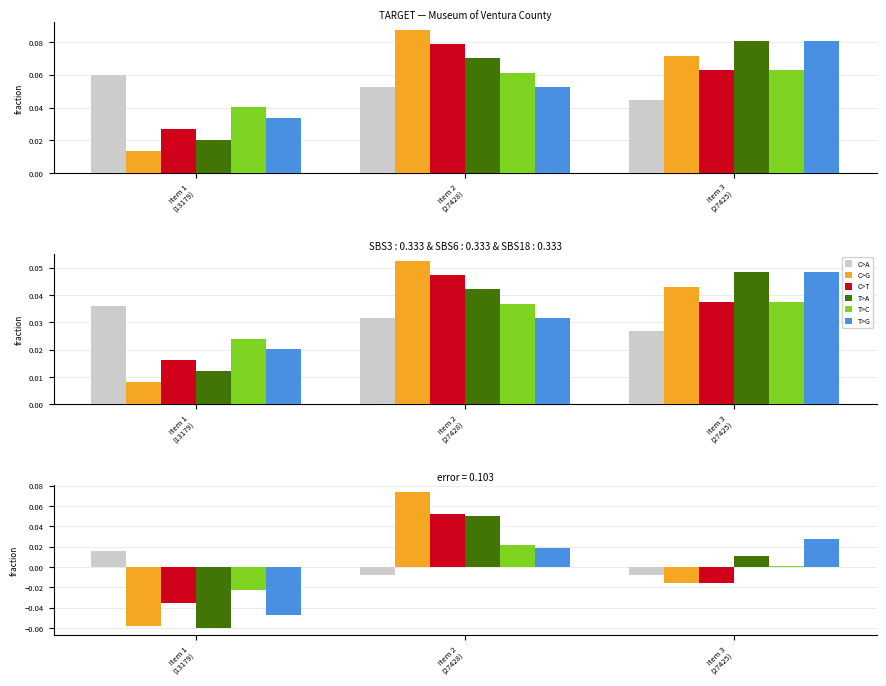

How many positive values does the T>G series have?

2